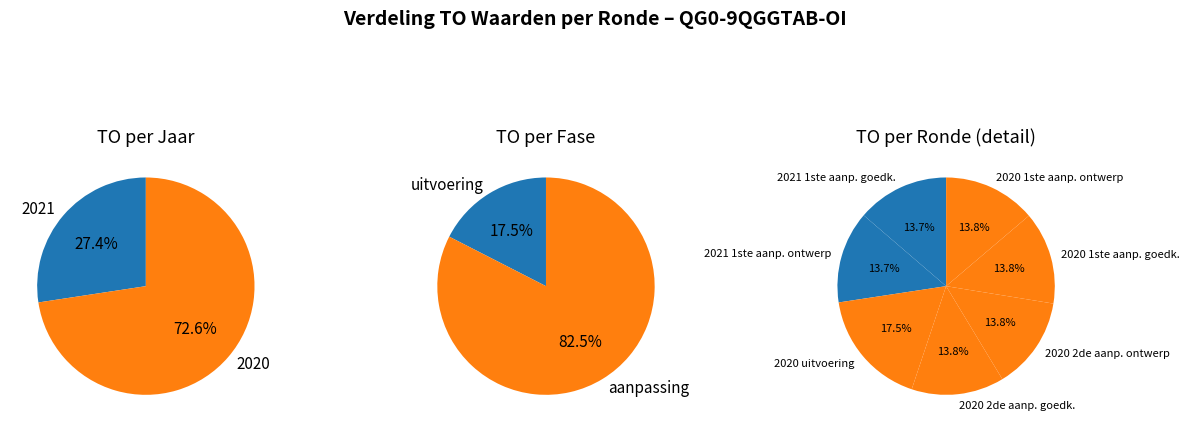

What is the largest slice in the pie chart?

2020 uitvoering